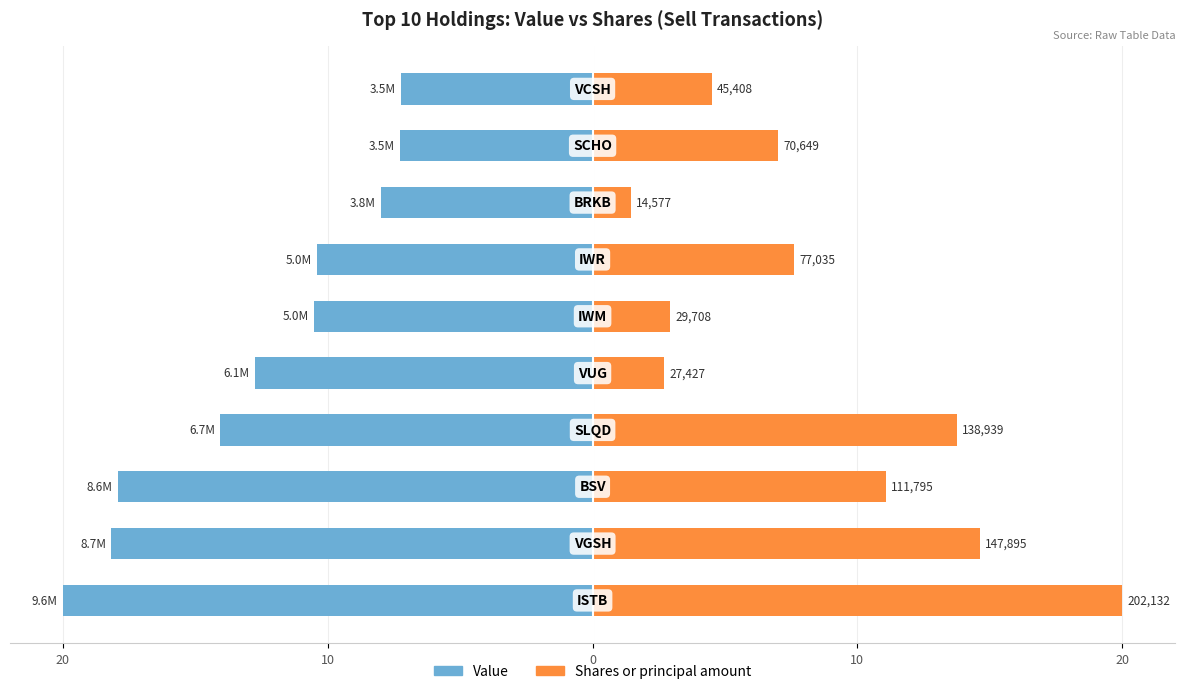

How many bars are there in total?

20